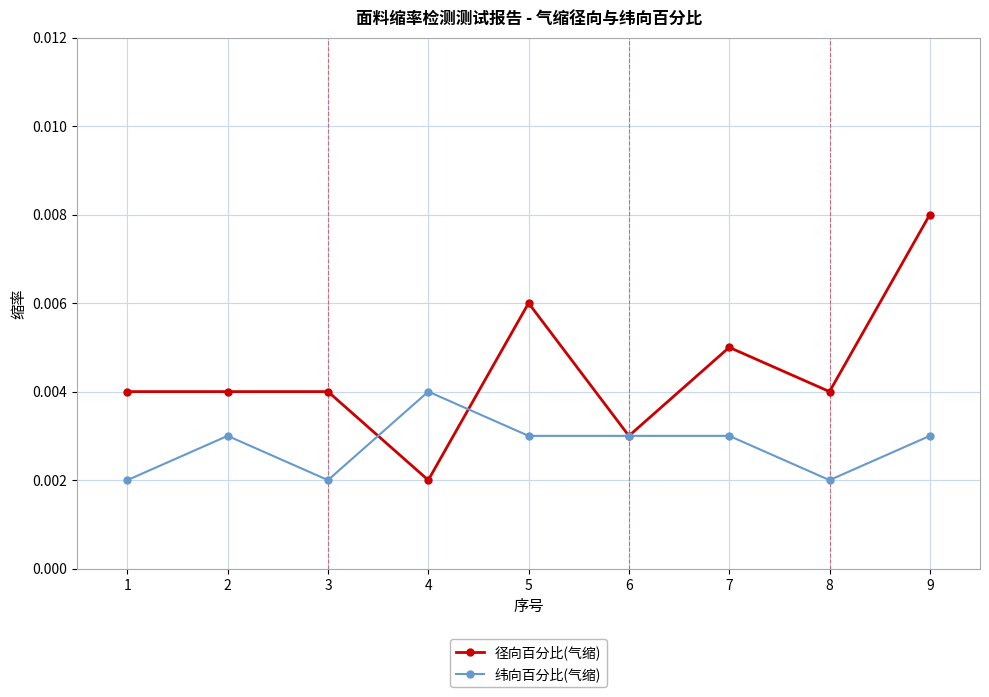

At how many categories does at least one series exceed 0?

9